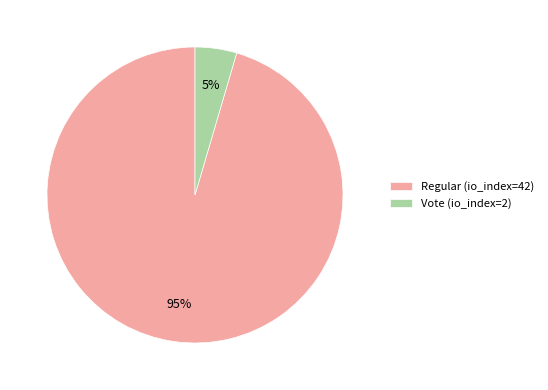

Count the number of slices in the pie.

2